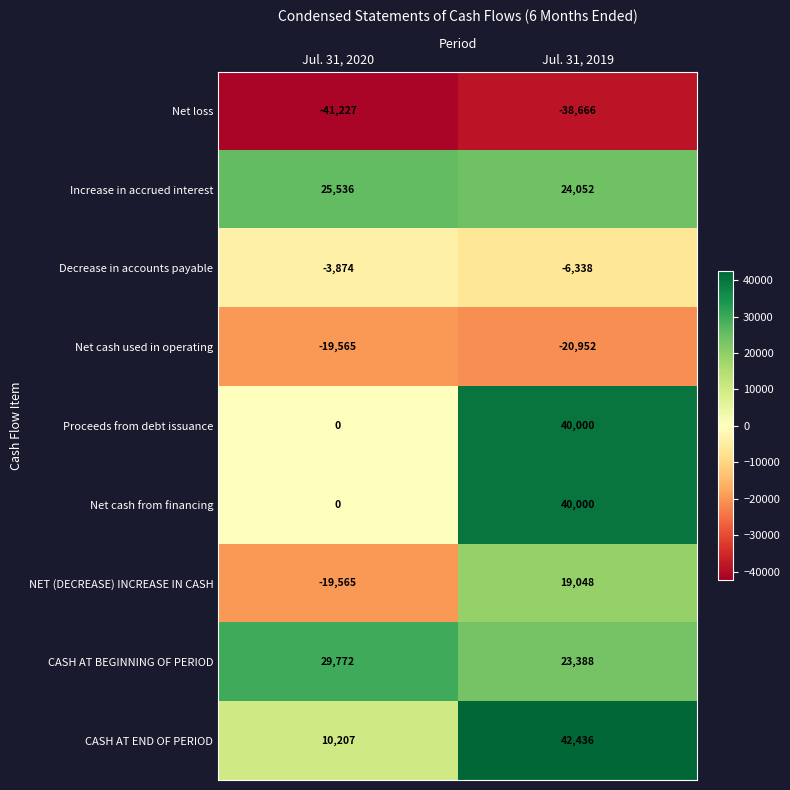

What value does the Net cash used in operating series have at Jul. 31, 2019?

-20952